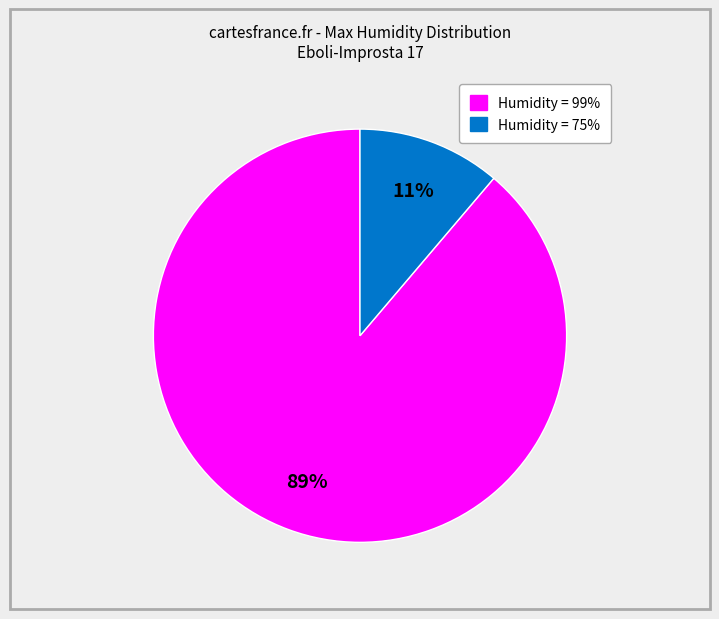

To the nearest percent, what is the difference between the largest and smallest slice percentages?

78%